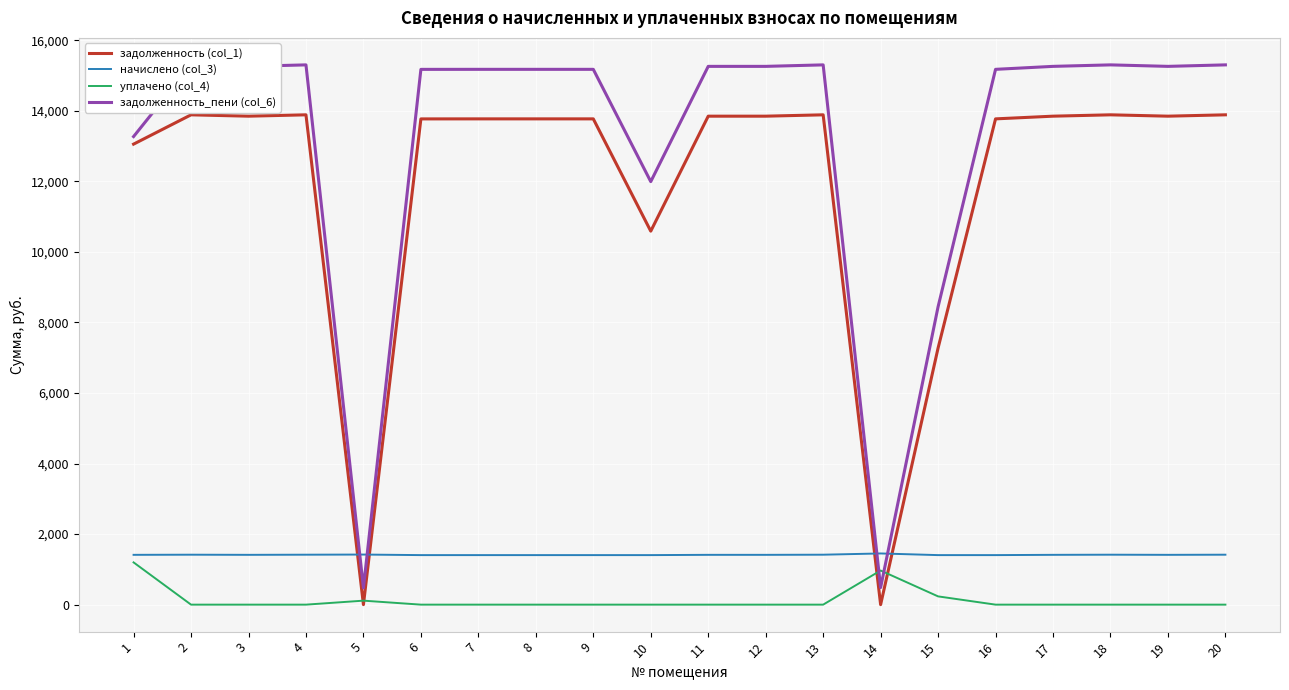

Reading left to right, extract all data points from this chart.

задолженность (col_1): 1=13053.5	2=13884.0	3=13845.7	4=13884.0	5=0.0	6=13768.3	7=13769.3	8=13769.3	9=13769.3	10=10586.5	11=13845.7	12=13845.7	13=13884.0	14=0.0	15=7273.8	16=13769.3	17=13845.7	18=13884.0	19=13845.7	20=13884.0
начислено (col_3): 1=1411.8	2=1415.7	3=1411.8	4=1415.7	5=1419.6	6=1404.0	7=1404.0	8=1404.0	9=1404.0	10=1404.0	11=1411.8	12=1411.8	13=1415.7	14=1450.8	15=1404.0	16=1404.0	17=1411.8	18=1415.7	19=1411.8	20=1415.7
уплачено (col_4): 1=1197.7	2=0.0	3=0.0	4=0.0	5=113.0	6=0.0	7=0.0	8=0.0	9=0.0	10=0.0	11=0.0	12=0.0	13=0.0	14=967.2	15=234.0	16=0.0	17=0.0	18=0.0	19=0.0	20=0.0
задолженность_пени (col_6): 1=13267.5	2=15299.7	3=15257.5	4=15299.7	5=473.2	6=15172.3	7=15173.3	8=15173.3	9=15173.3	10=11990.5	11=15257.5	12=15257.5	13=15299.7	14=483.6	15=8443.8	16=15173.3	17=15257.5	18=15299.7	19=15257.5	20=15299.7